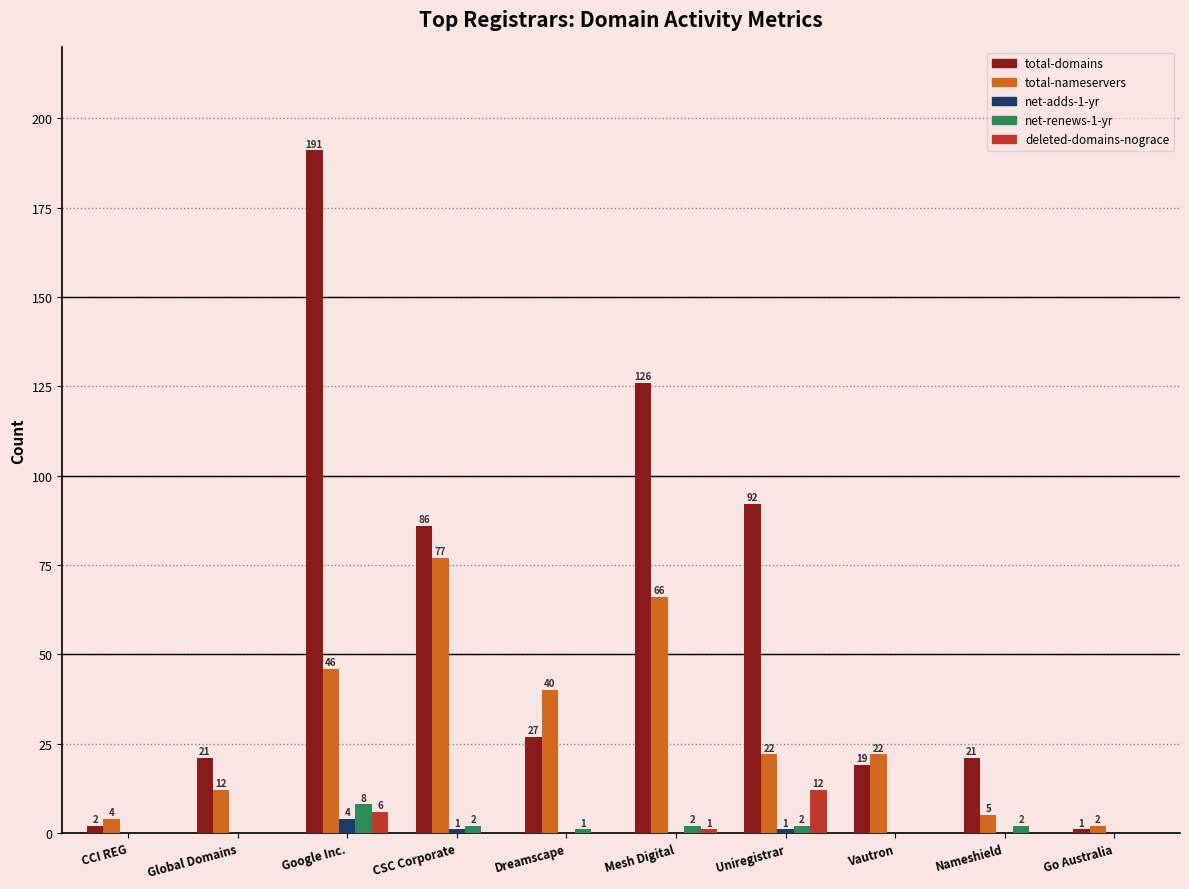

At which category is the sum across all series the highest?

Google Inc.